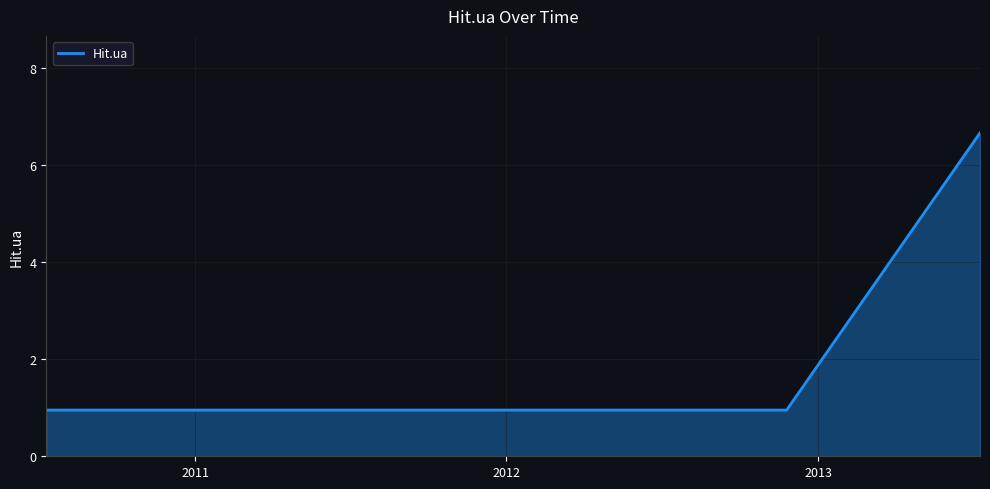

Reading right to left, list all the values displayed in this chart.

7	1	1	1	1	1	1	1